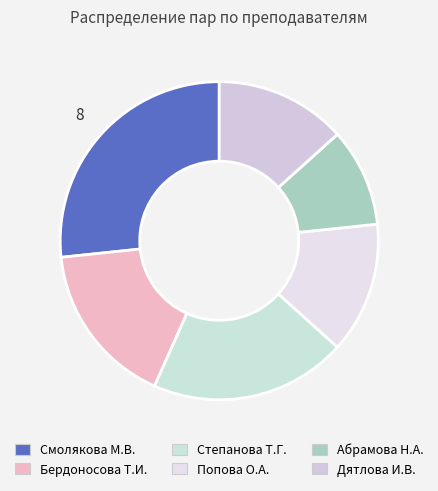

Does Дятлова И.В. account for over 50% of the chart?

No